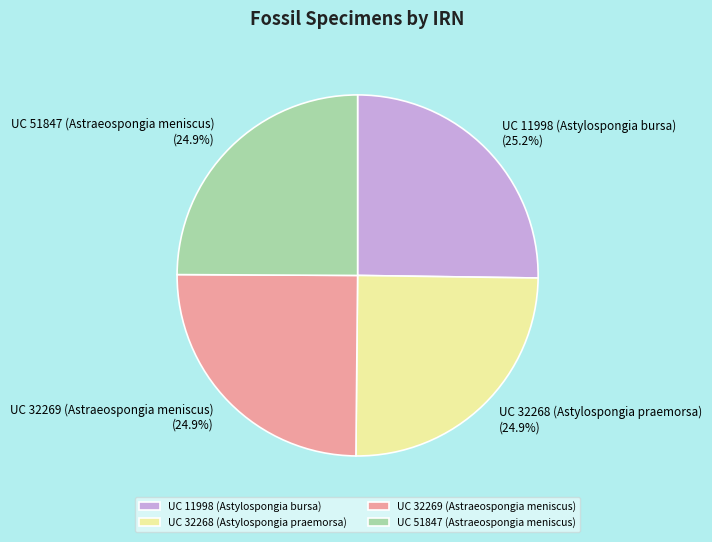

How many slices are in this pie chart?

4